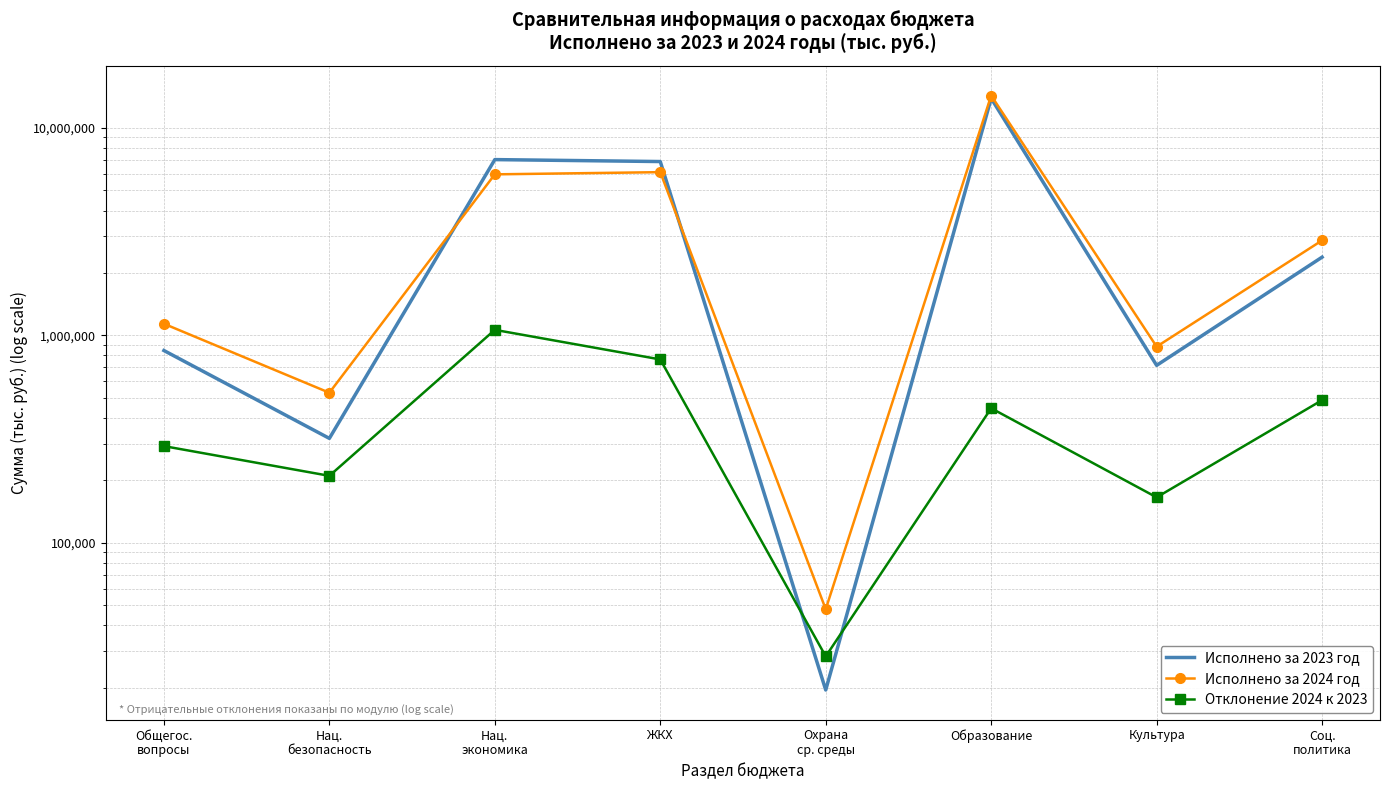

List the labels in order of Отклонение 2024 к 2023 value, largest first.

Нац.
экономика, ЖКХ, Соц.
политика, Образование, Общегос.
вопросы, Нац.
безопасность, Культура, Охрана
ср. среды